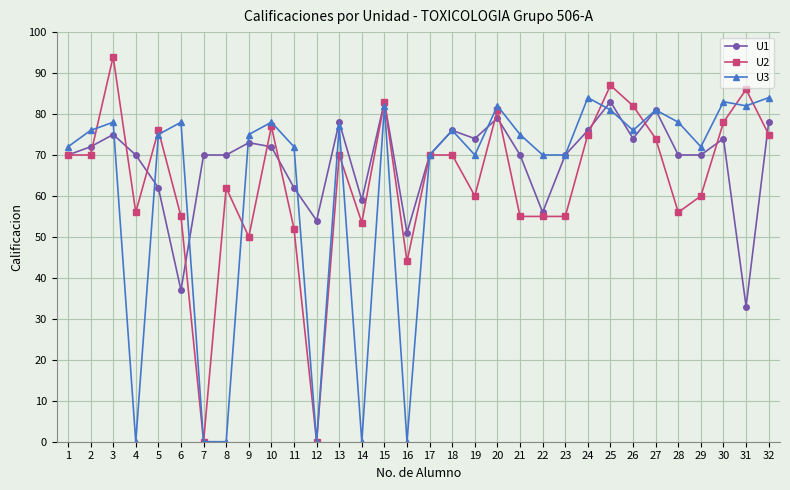

Which series ends up on top after the final intersection of U2 and U1?

U1